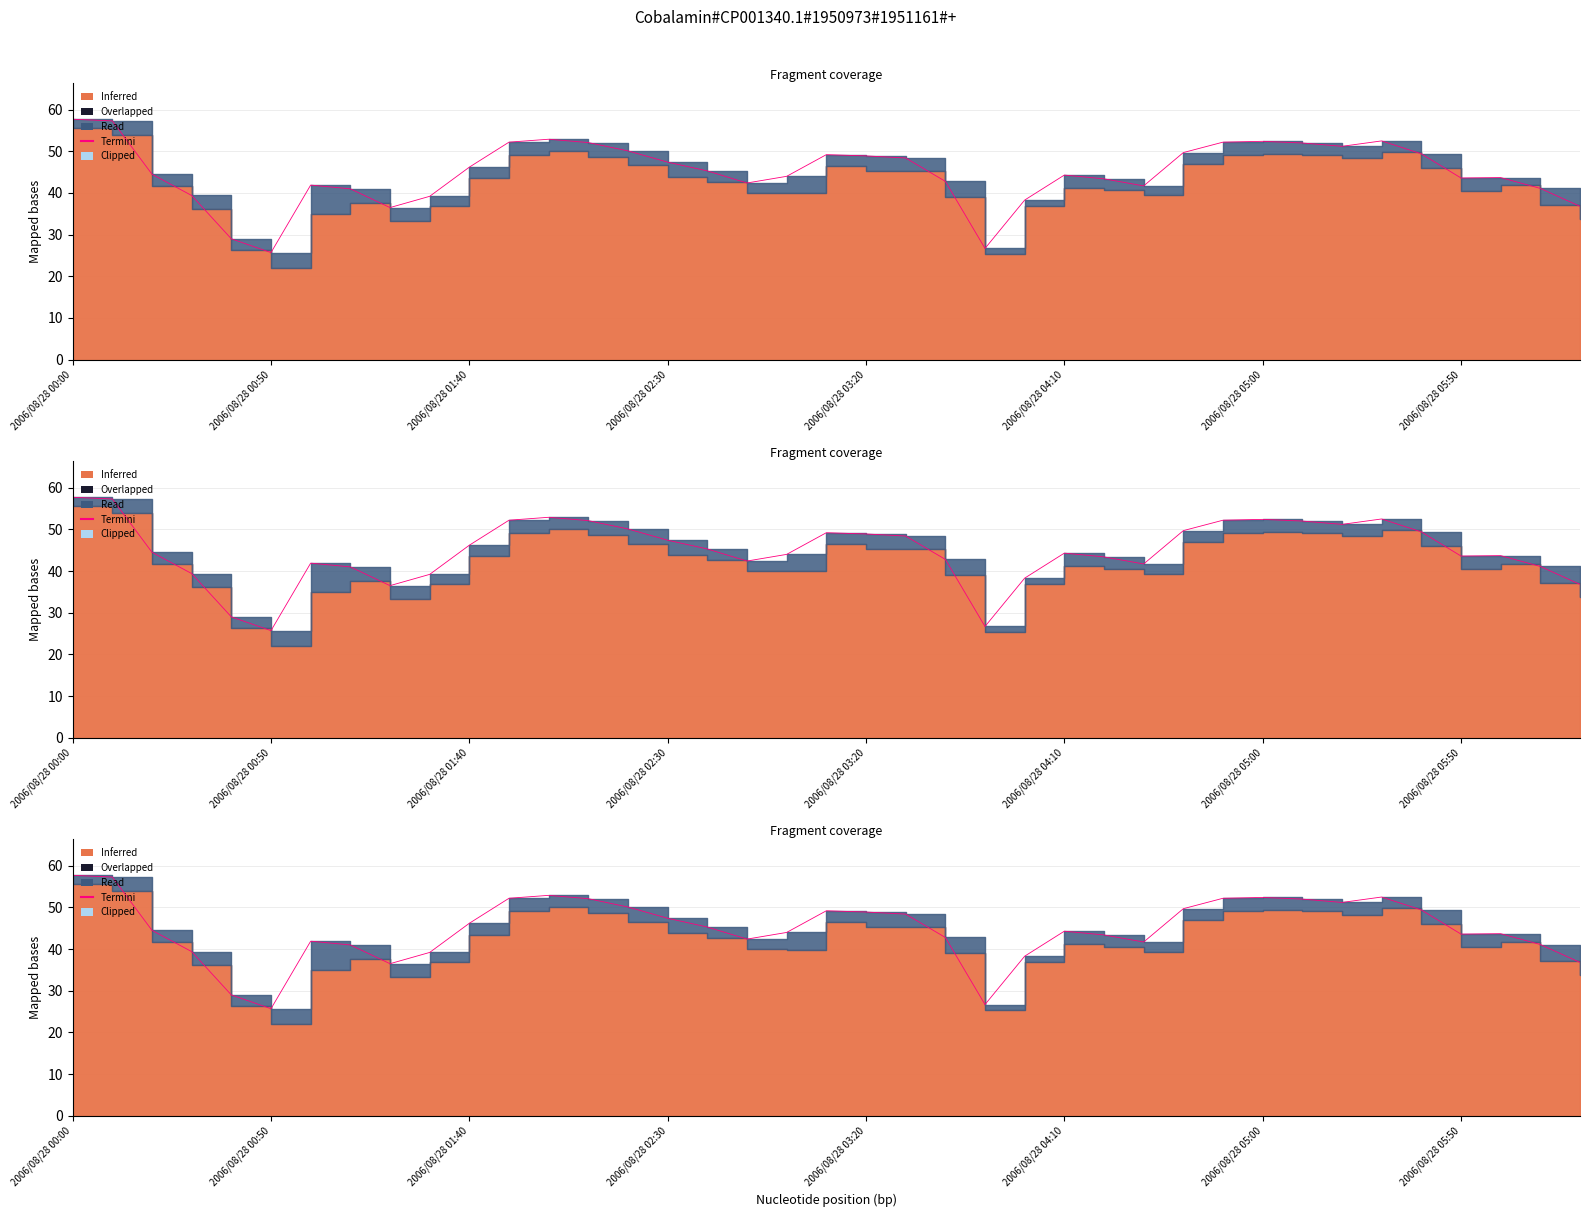

True or false: the data has more than 1 interior local peaks.

True